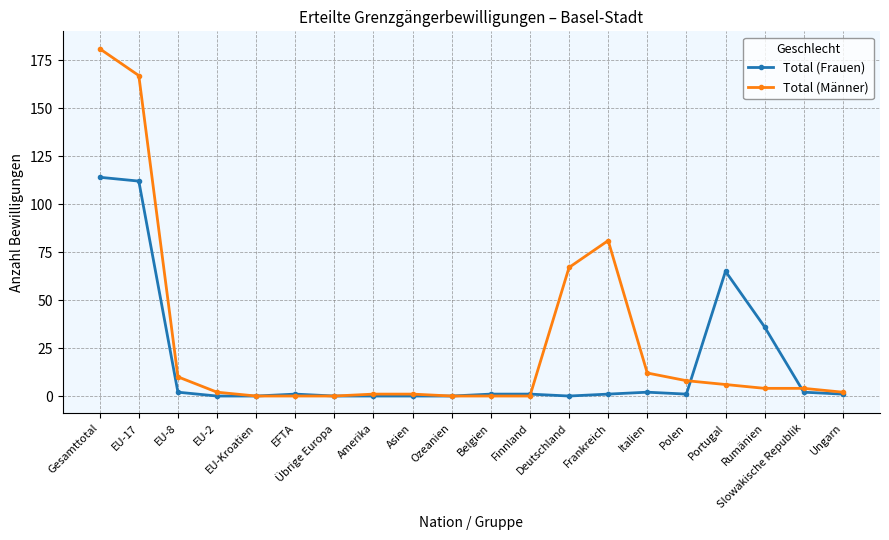

True or false: Total (Männer) has a value of 6 at Portugal.

True